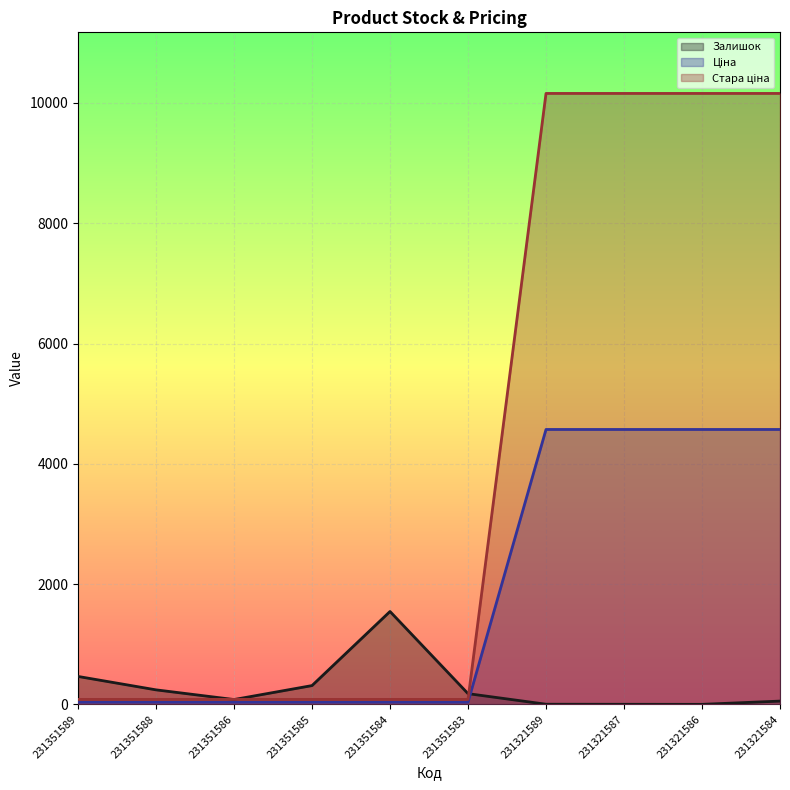

What is the spread (max minus min) of values at 231351585?

275.6